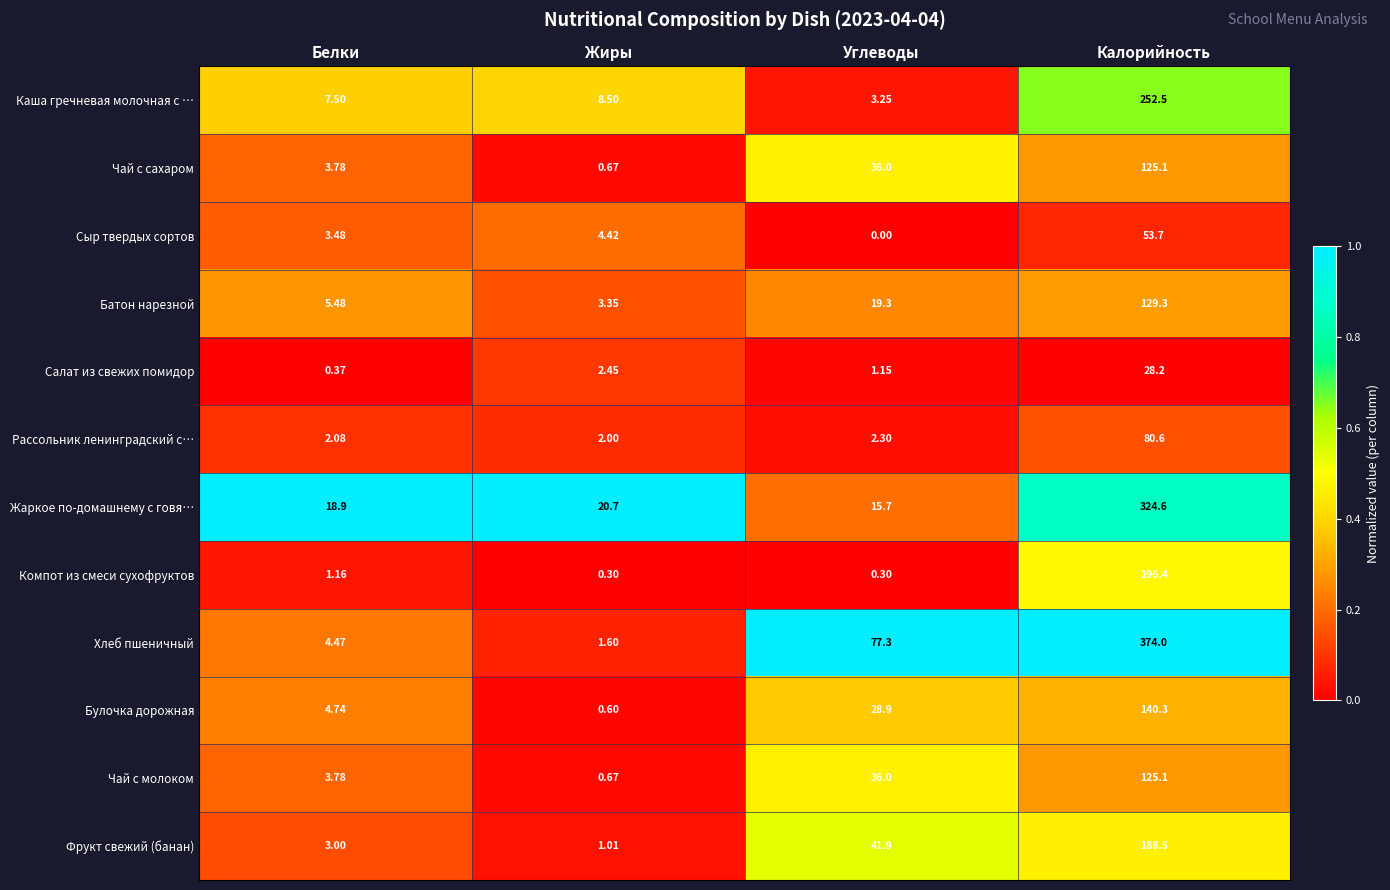

At which category does the chart reach its minimum across all series?

Углеводы